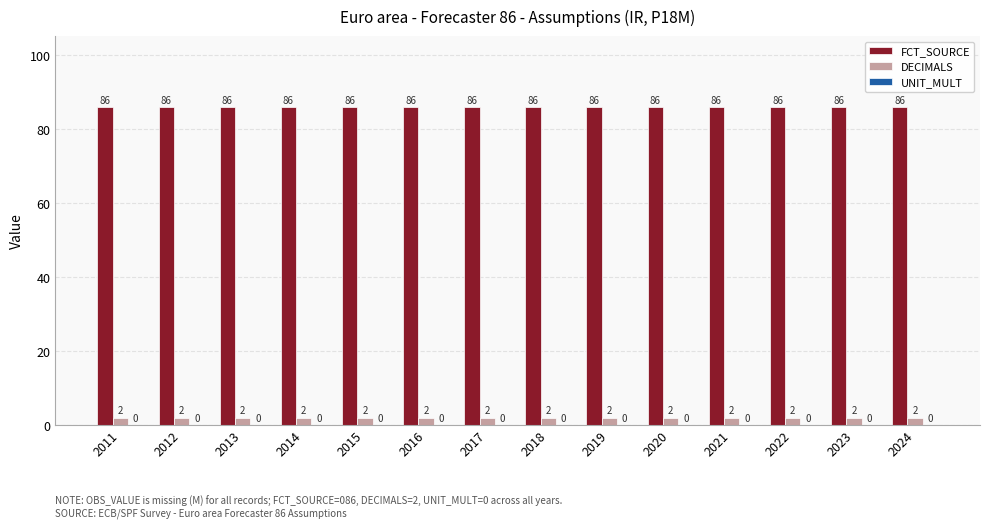

How many groups of bars are there?

14